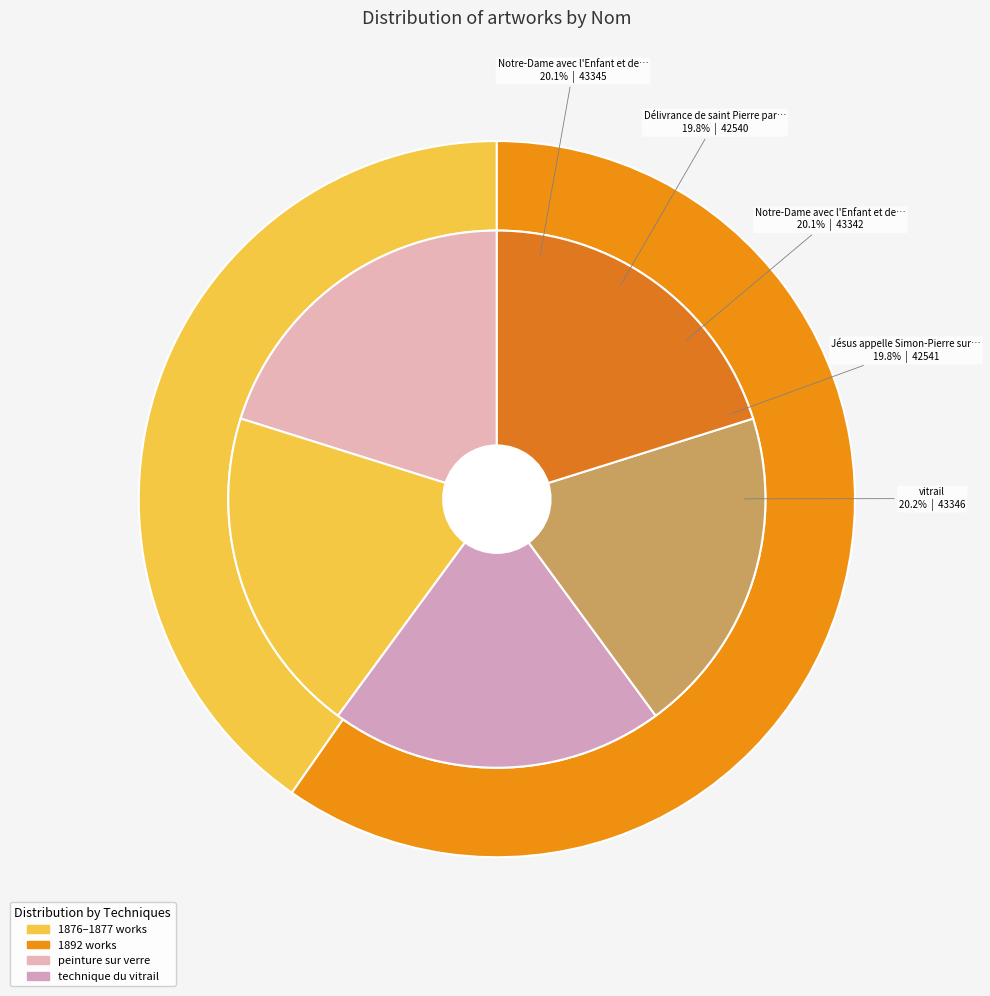

Does Délivrance de saint Pierre par un ange account for over 50% of the chart?

No